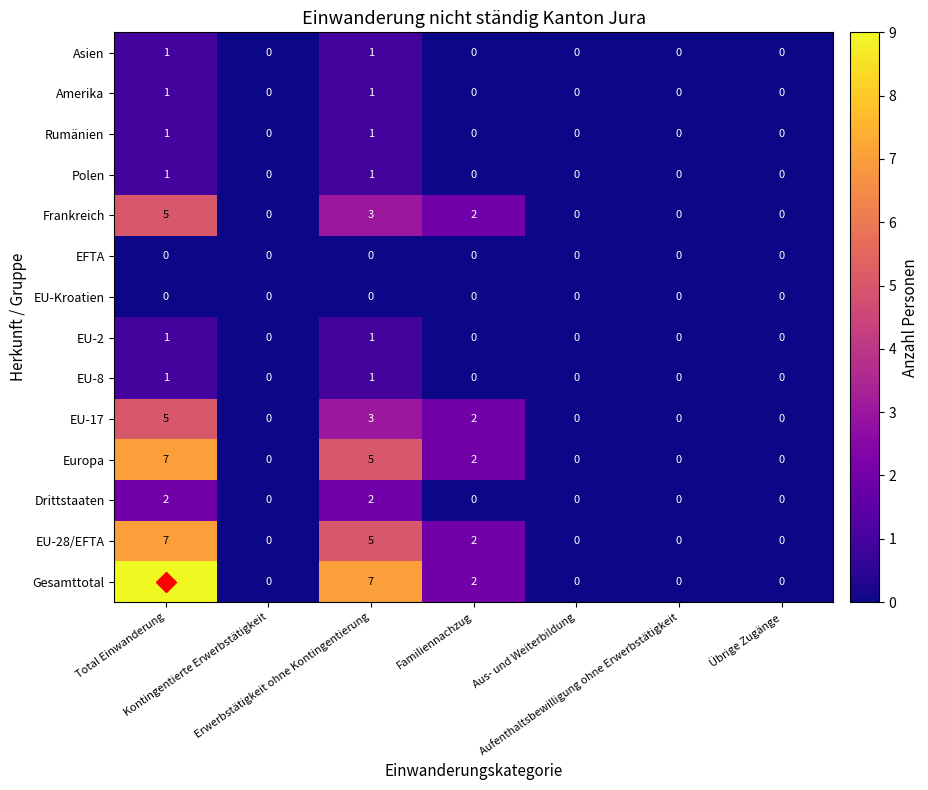

How many values in the EU-28/EFTA series exceed 0?

3